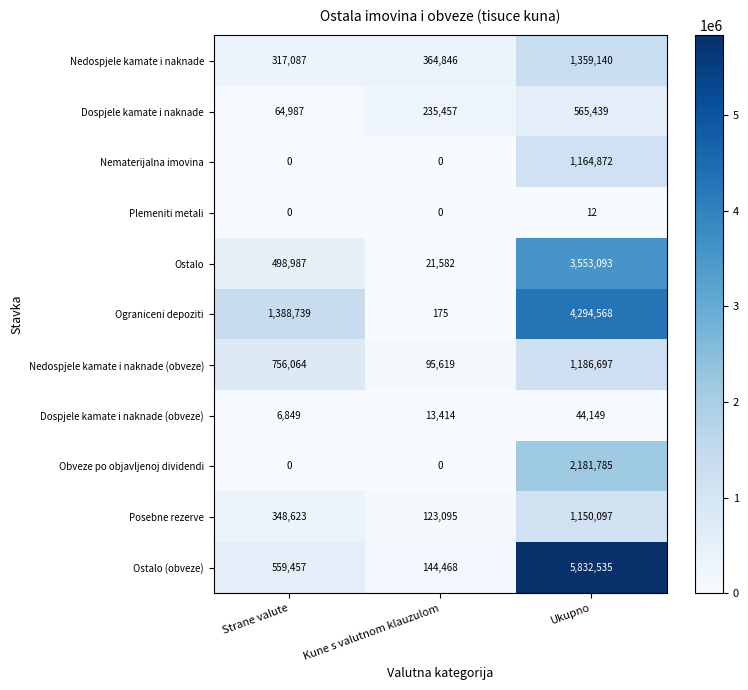

At which label is Ostalo (obveze) closest to 2988501?

Strane valute